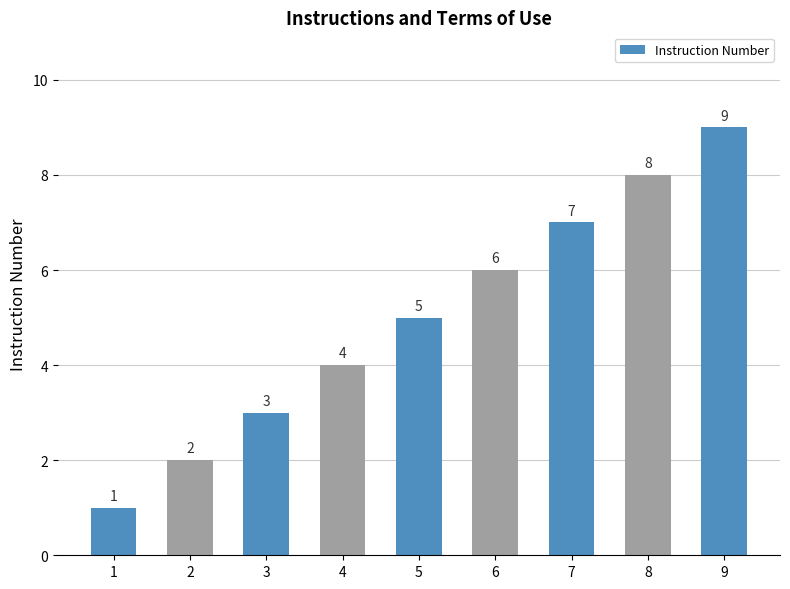

Read the value at 8.

8